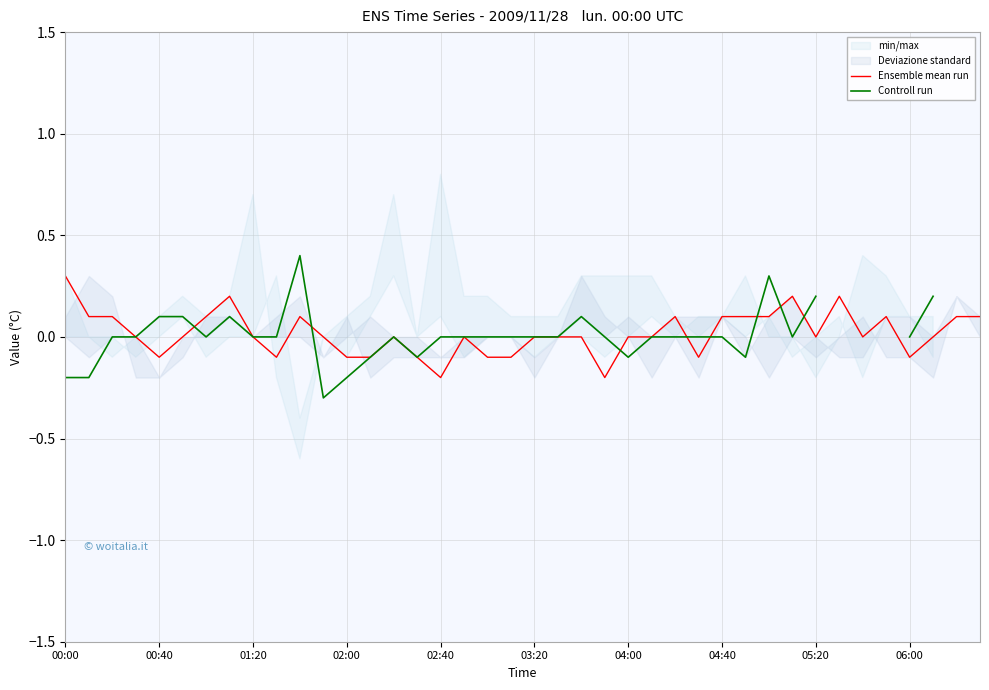

At how many categories does at least one series exceed 0?

20